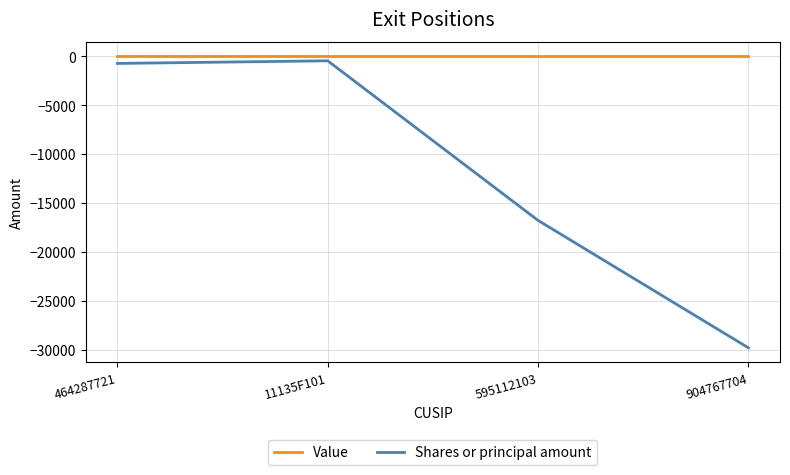

True or false: Shares or principal amount and Value cross at least once.

False